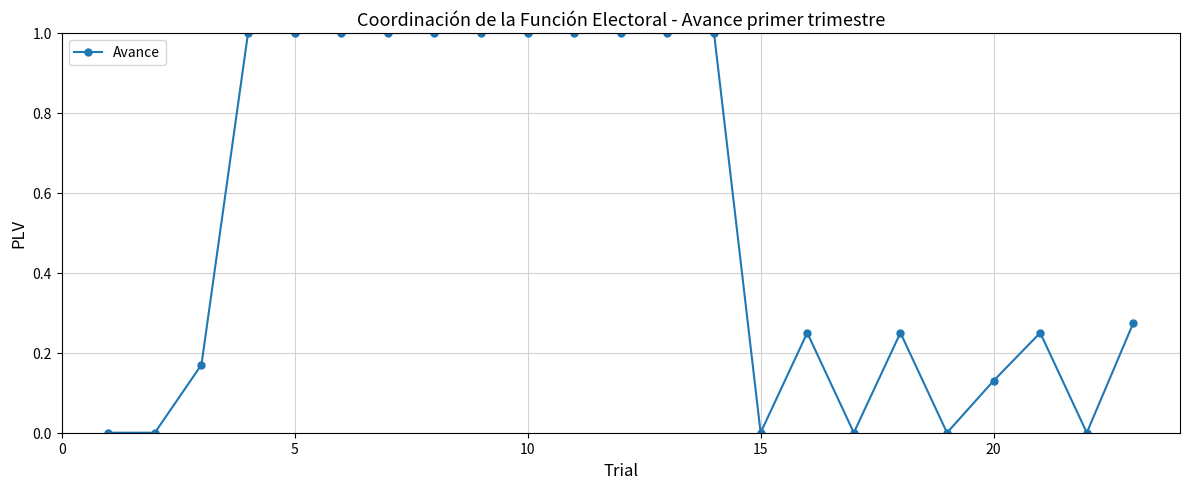

What is the value of the 6th point from the left?

1.0